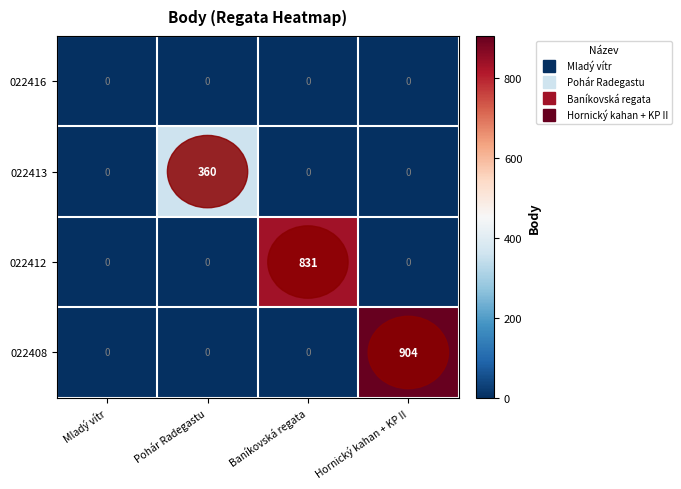

What is the maximum value for 022412?

831